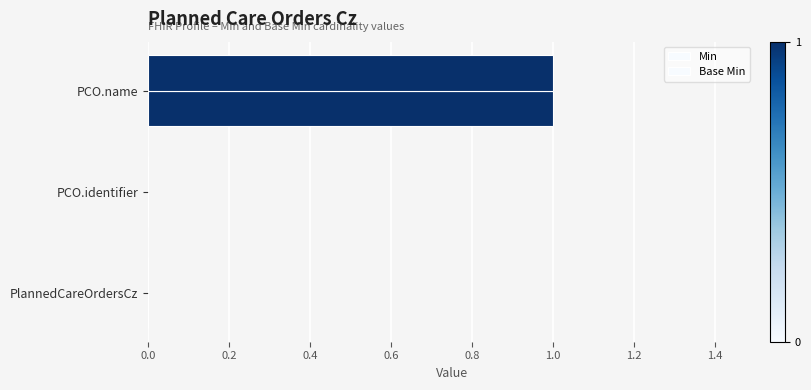

What is the value of the Min bar at the 3rd from the left?

1